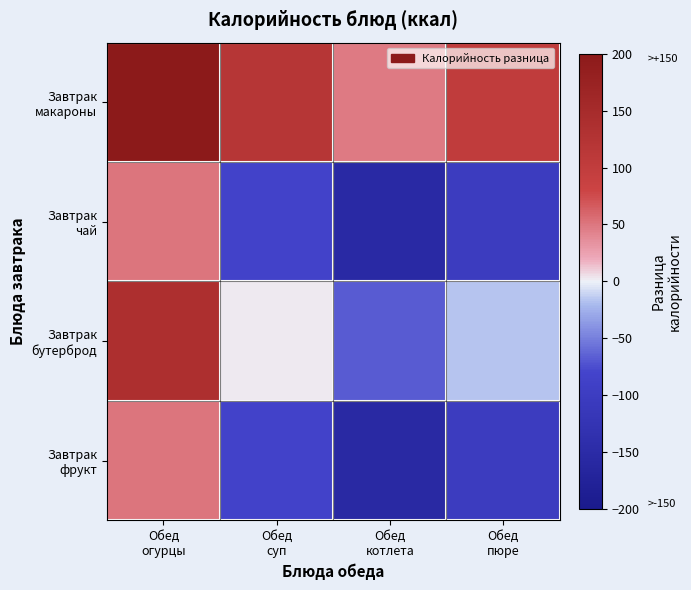

How many categories are shown in the chart?

4